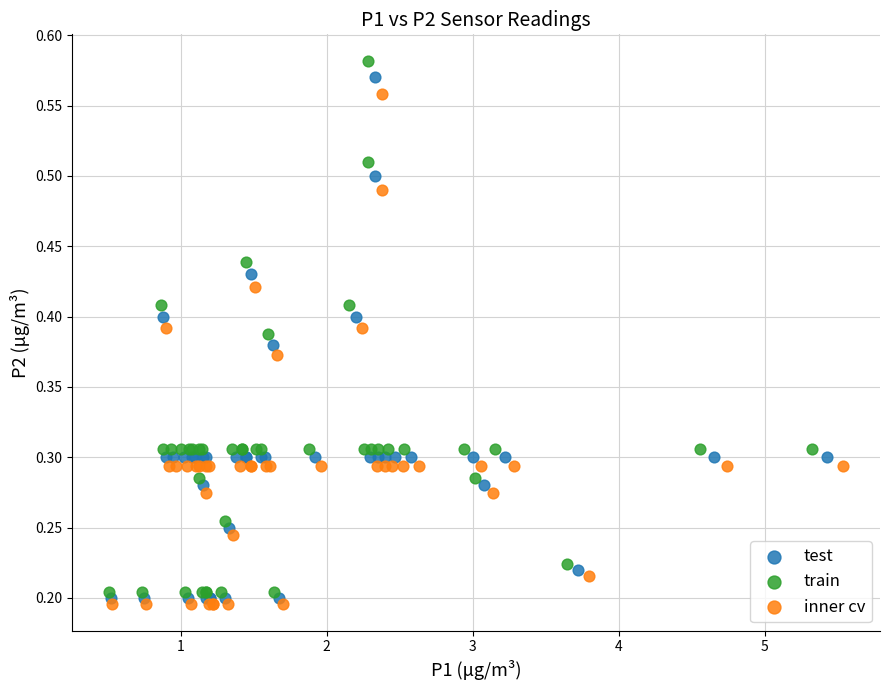

Which series has the largest Y range (max minus min)?

train